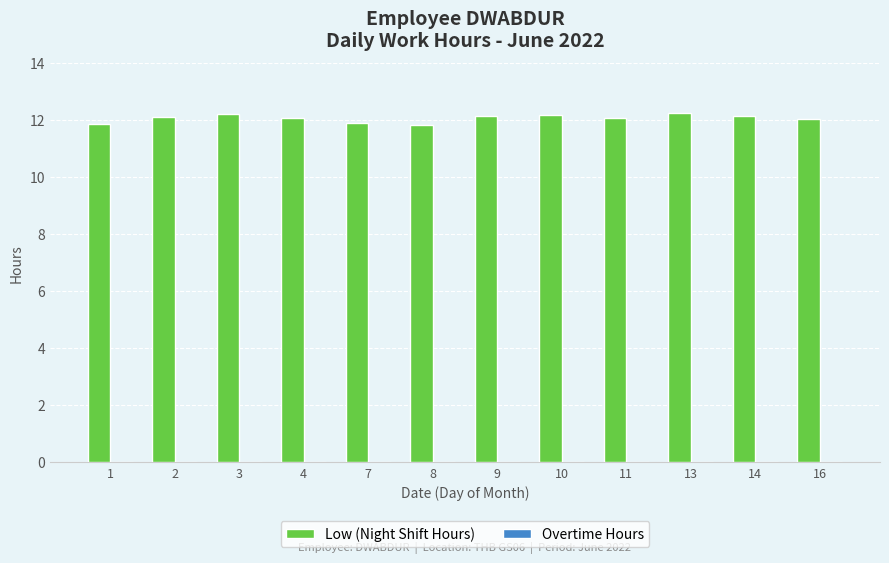

What is the value of the 11th bar from the left?

12.1